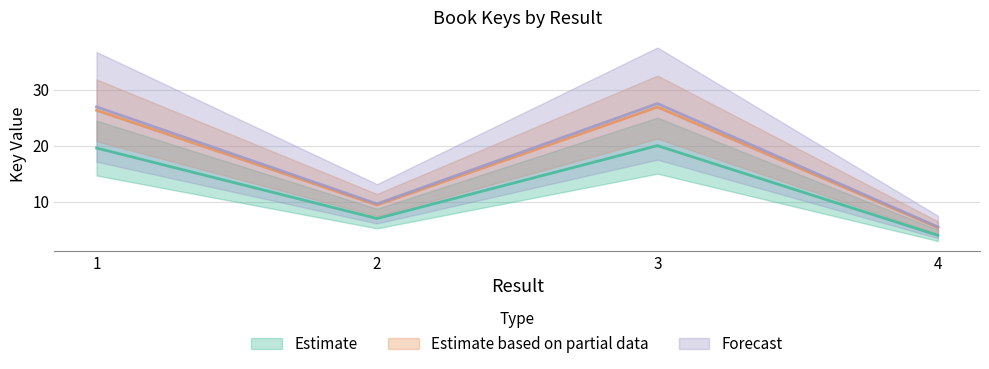

At which label does the data first exceed 19?

1